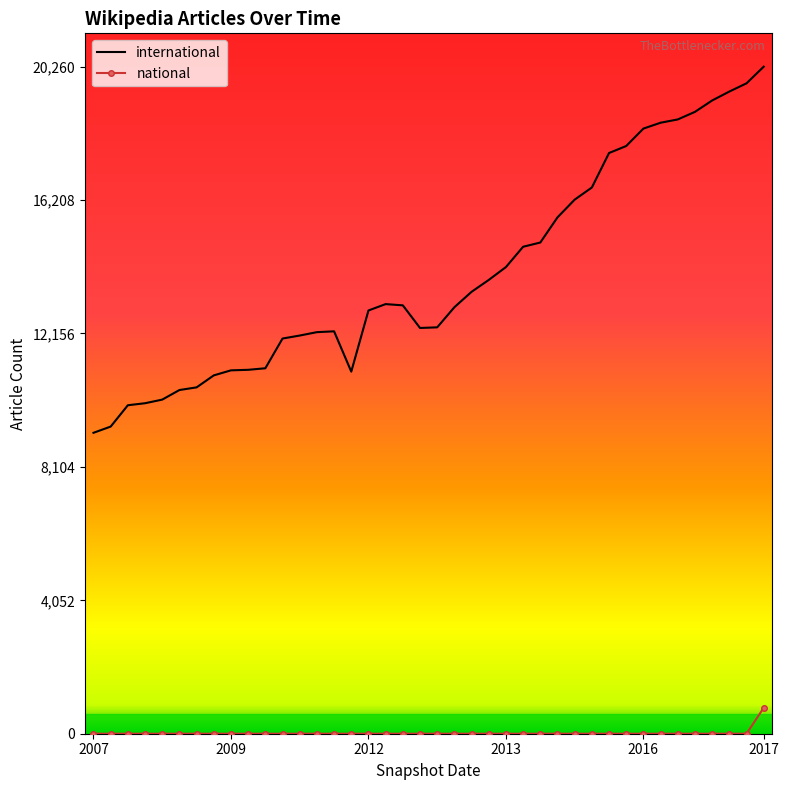

True or false: international and national cross at least once.

False